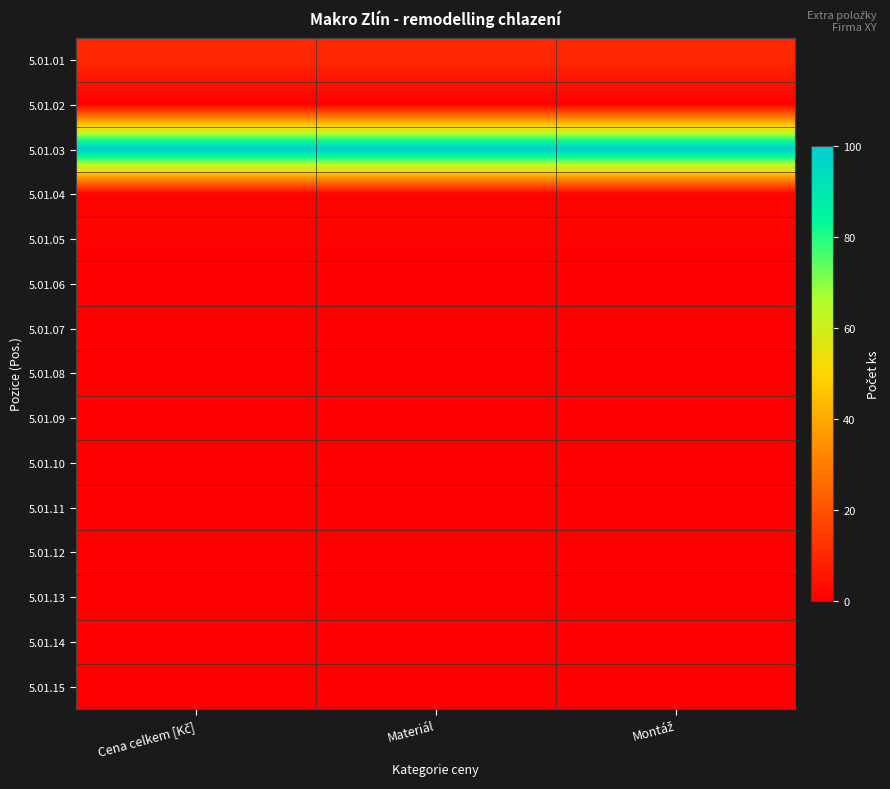

List the series in order of their peak value, highest first.

5.01.03, 5.01.01, 5.01.04, 5.01.05, 5.01.02, 5.01.06, 5.01.07, 5.01.08, 5.01.09, 5.01.10, 5.01.11, 5.01.12, 5.01.13, 5.01.14, 5.01.15